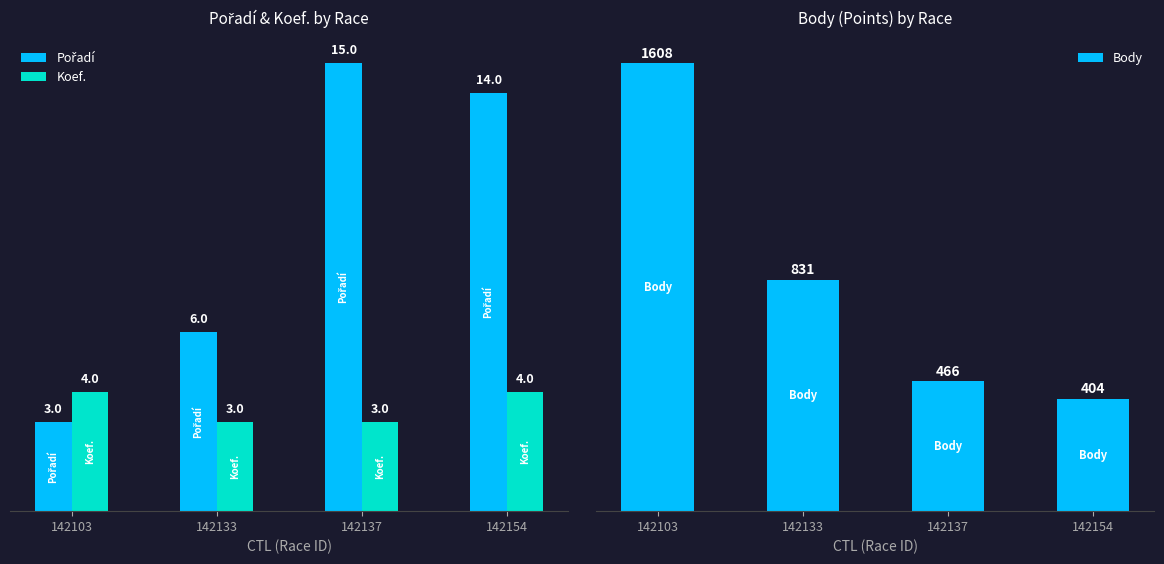

What is the sum of the Body values at 142154 and 142103?

2012